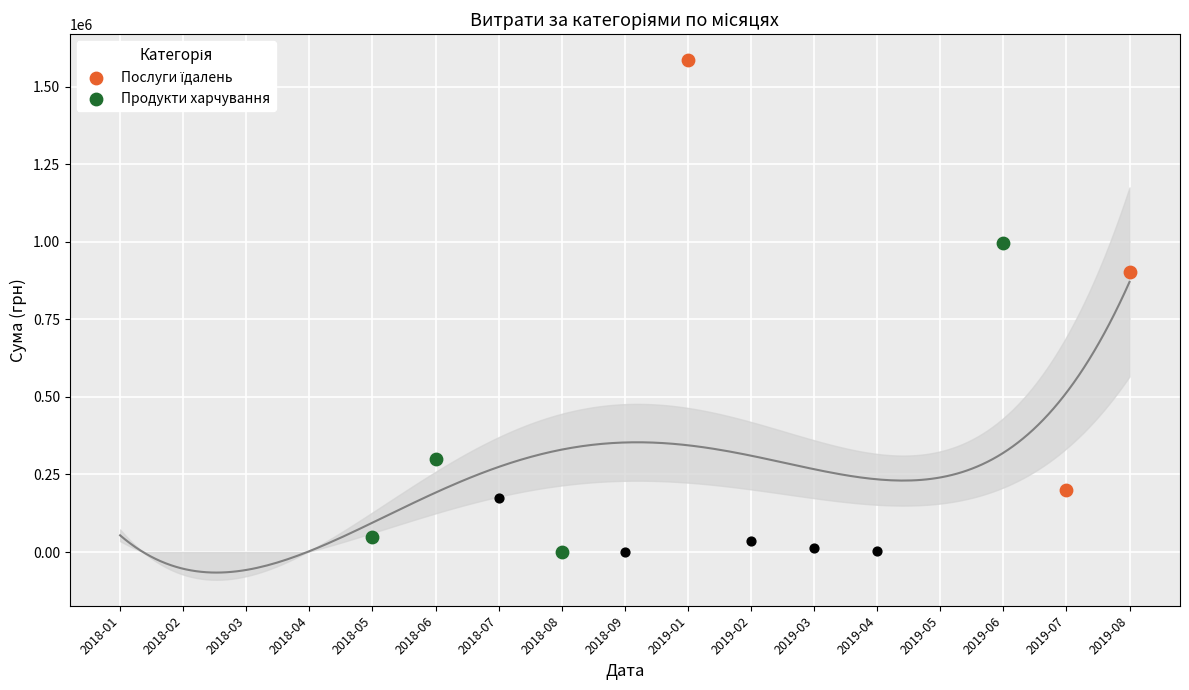

Which has a higher value, 2019-08 or 2019-01?

2019-01